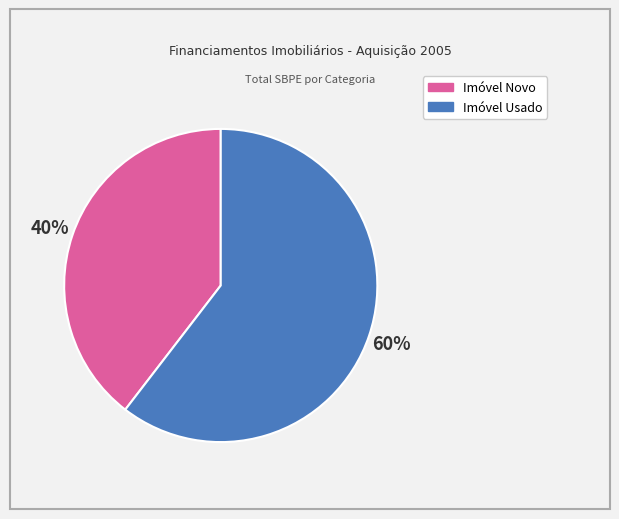

To the nearest percent, what portion does Imóvel Novo represent?

40%